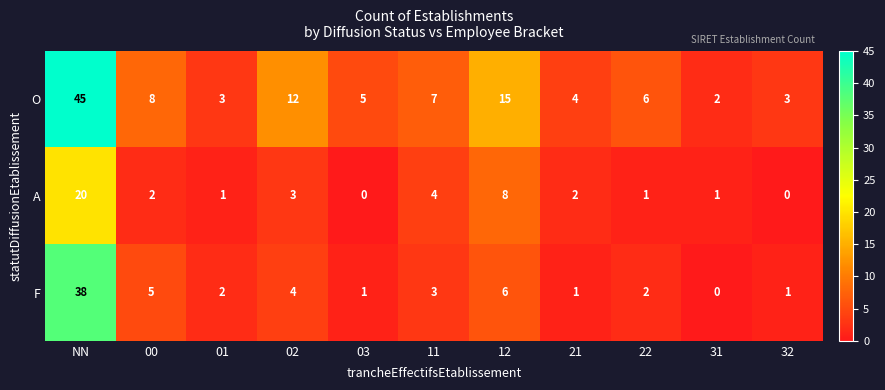

How many series are shown in this chart?

3